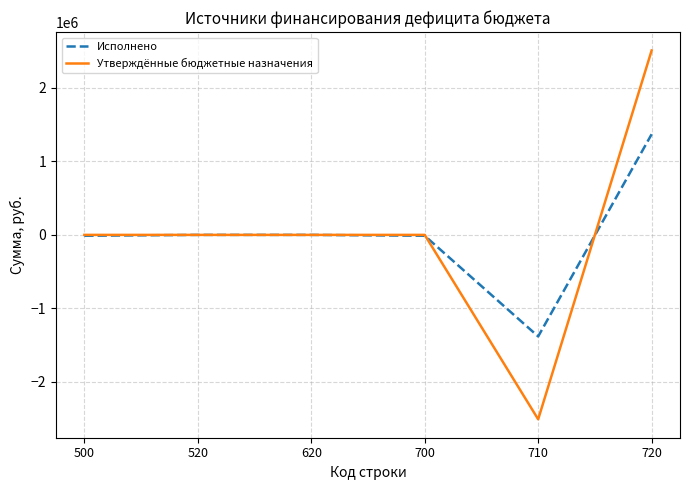

At 710, list the series in order from largest to smallest.

Исполнено, Утверждённые бюджетные назначения